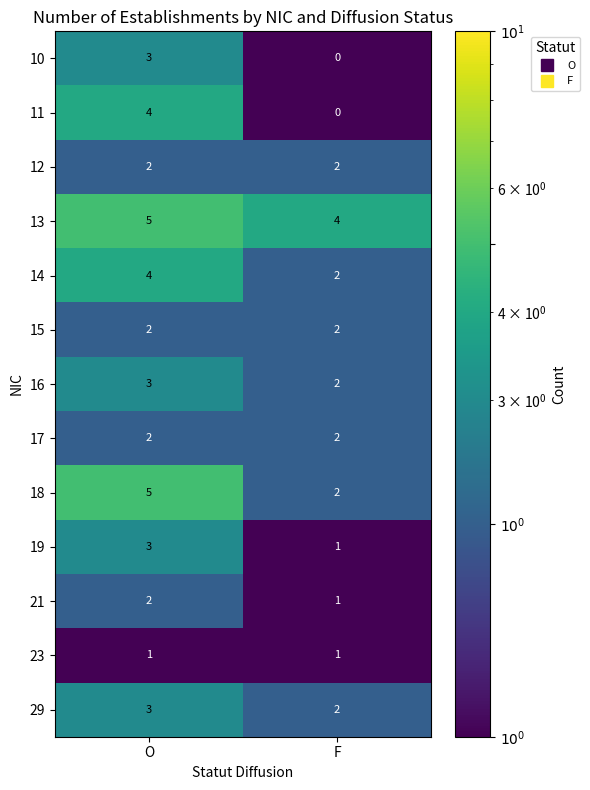

True or false: 17 has a value of 1 at O.

False